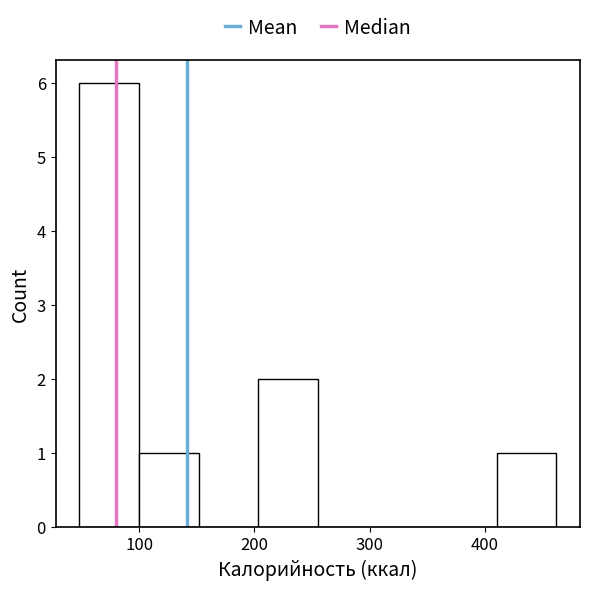

Which range on the x-axis has the tallest bar?

50 to 100